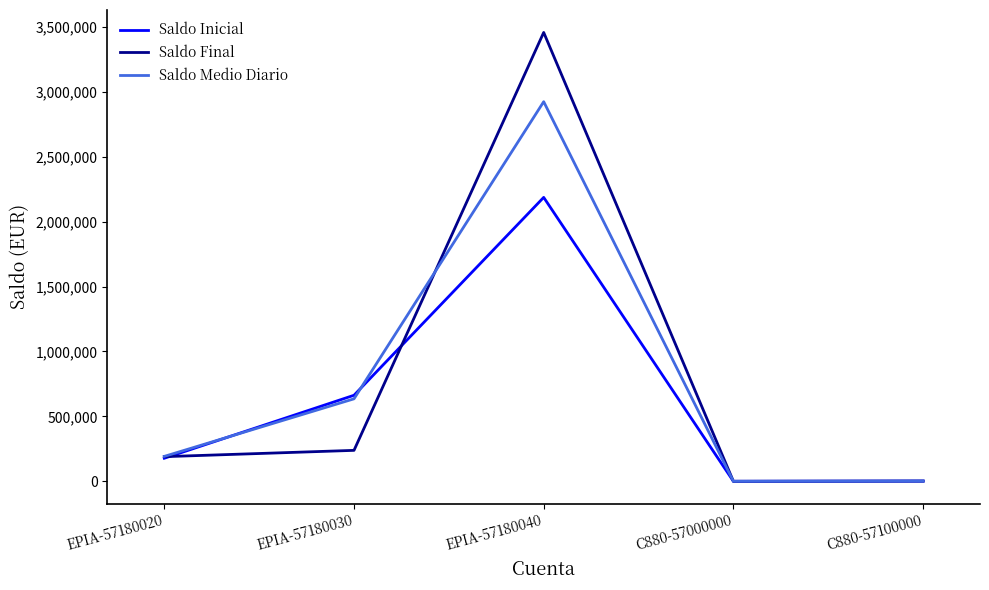

In Saldo Medio Diario, how many points are lower than both neighbors (excluding endpoints)?

1